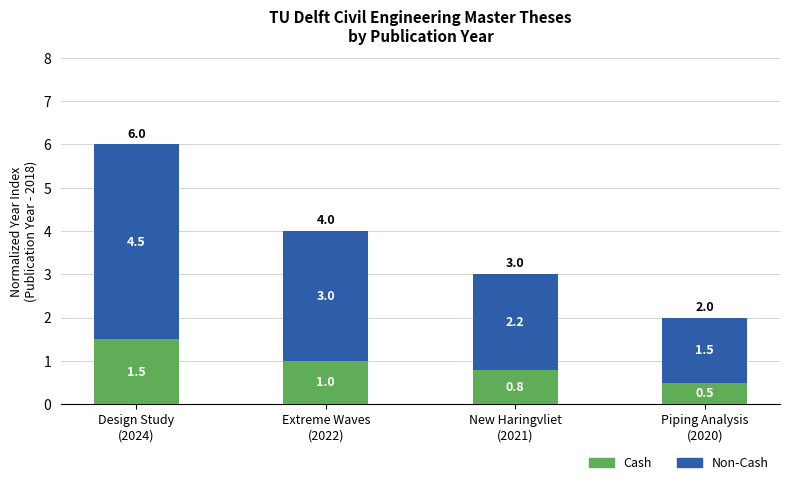

Which category has the highest value in the Cash series?

Design Study
(2024)